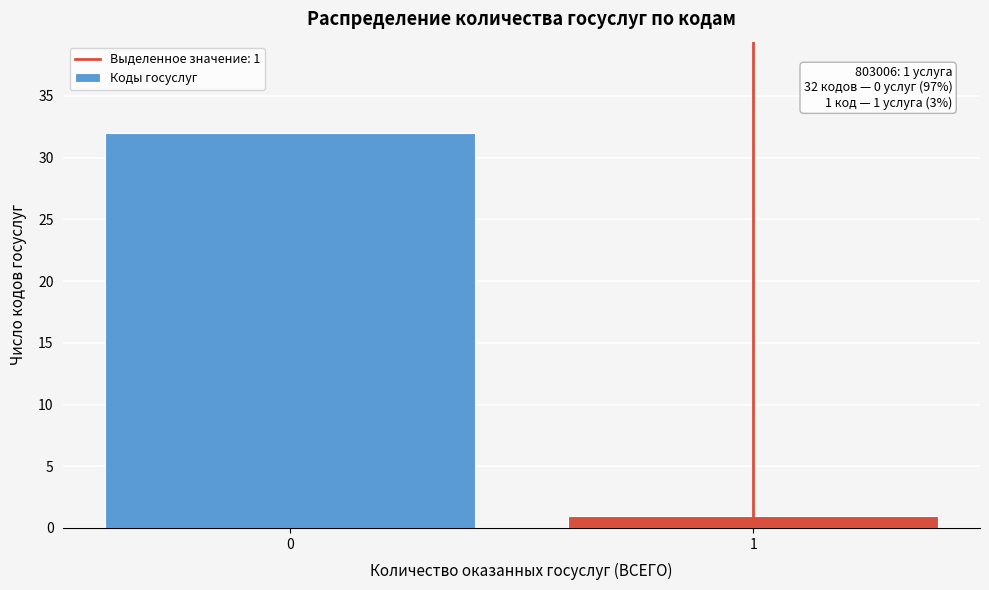

Reading left to right, what are all the values shown in this chart?

32	1